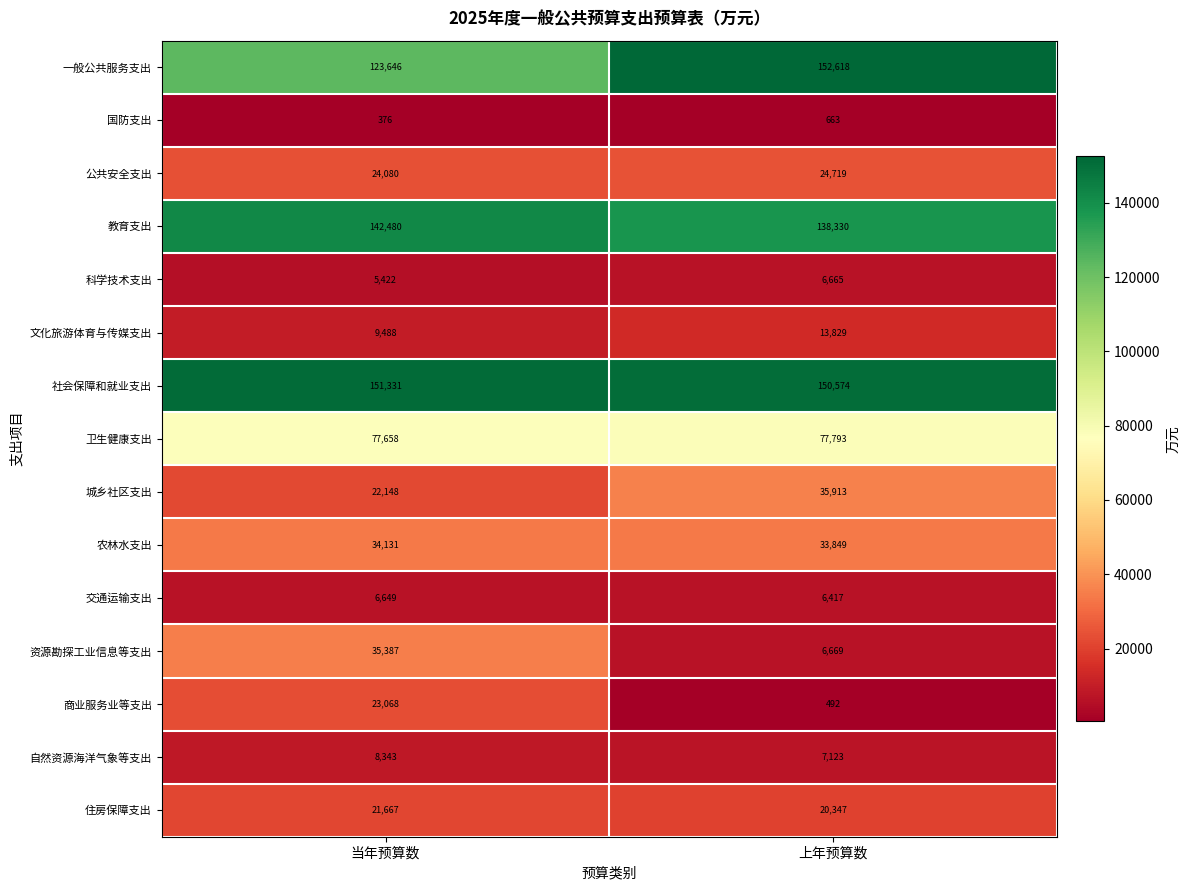

At which category is the sum across all series the highest?

当年预算数